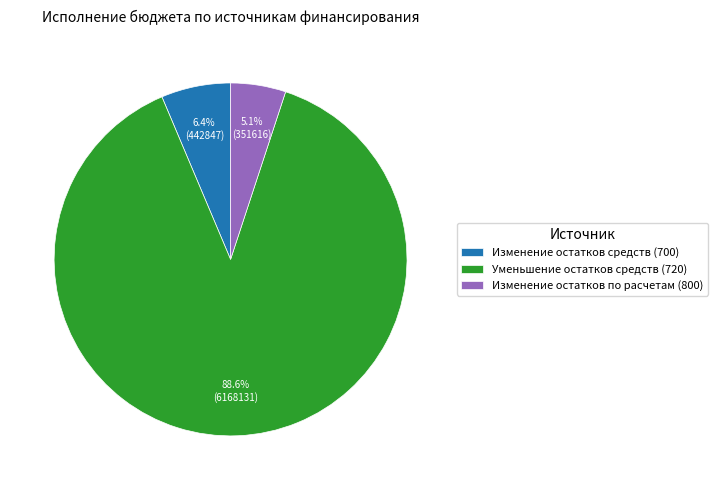

Which category has the smallest portion of the pie?

Изменение остатков по расчетам (800)